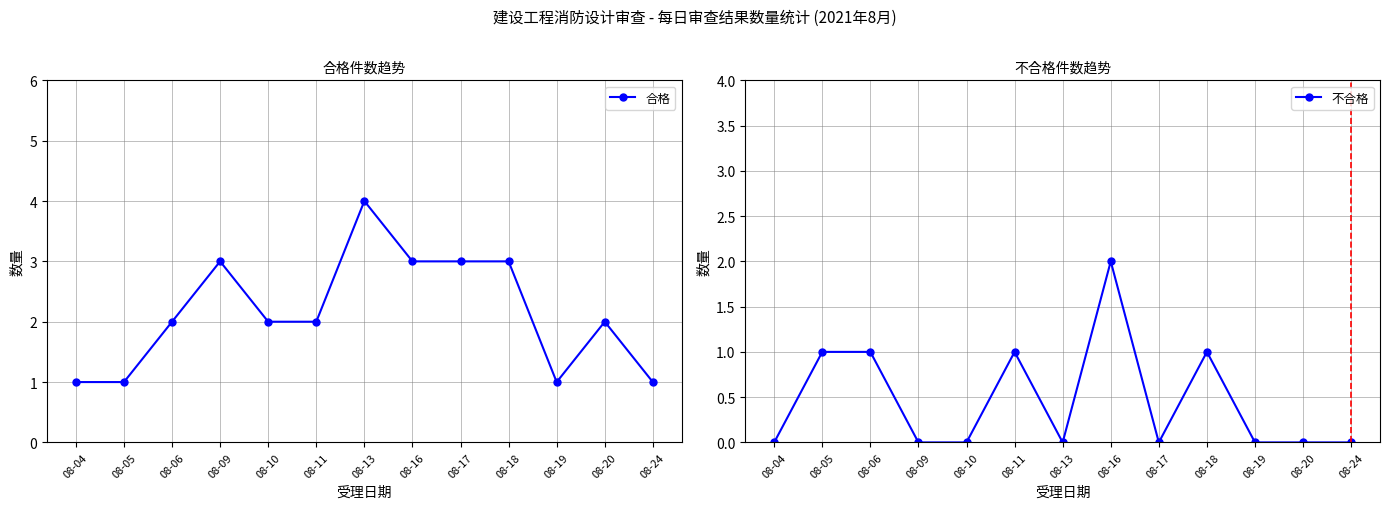

At which category does the chart reach its peak across all series?

08-13